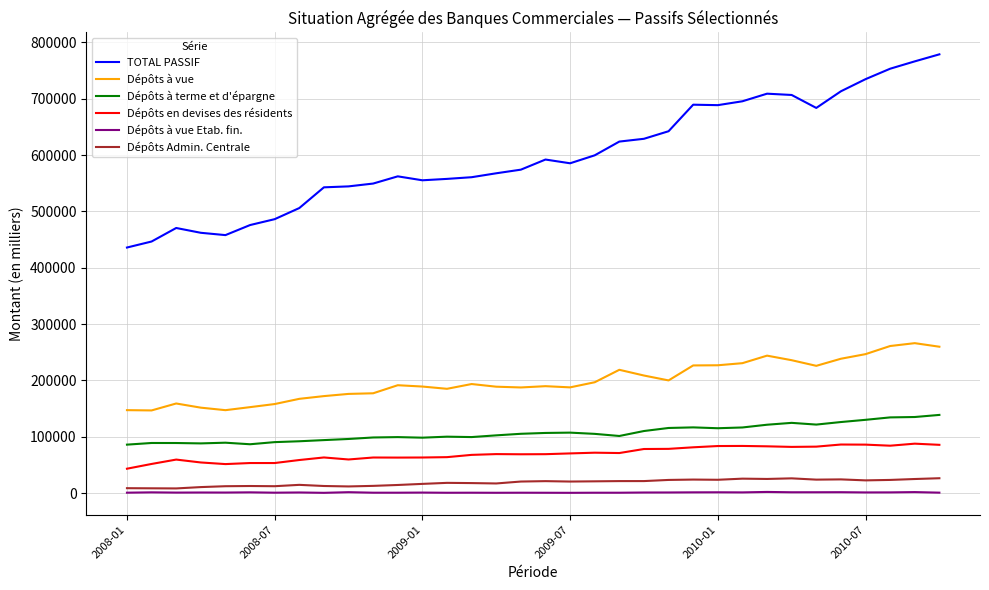

True or false: Dépôts en devises des résidents and Dépôts Admin. Centrale cross at least once.

False